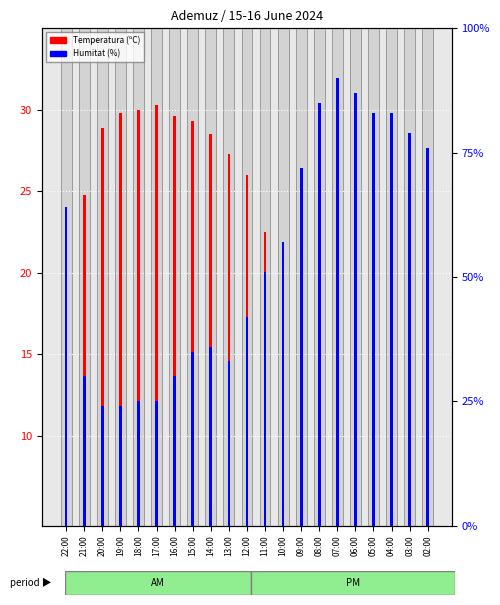

List the labels in order of Humitat (%) value, largest first.

07:00, 06:00, 08:00, 05:00, 04:00, 03:00, 02:00, 09:00, 22:00, 10:00, 11:00, 12:00, 14:00, 15:00, 13:00, 21:00, 16:00, 18:00, 17:00, 20:00, 19:00